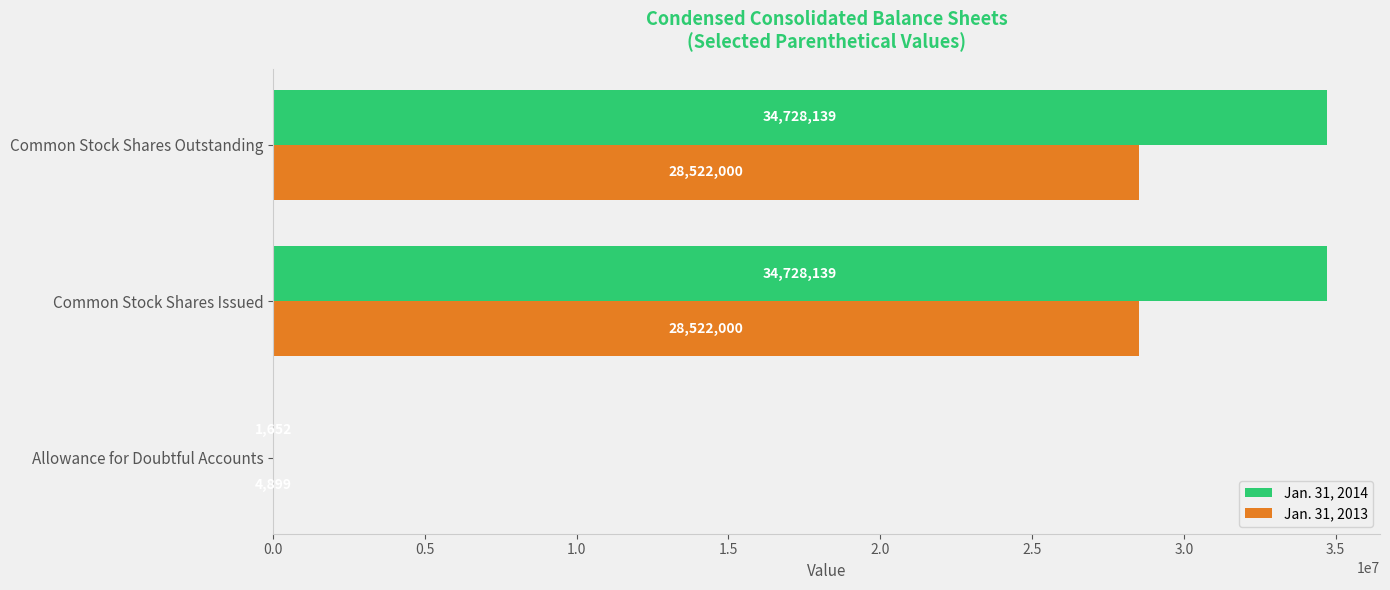

Which series has the largest total across all categories?

Jan. 31, 2014